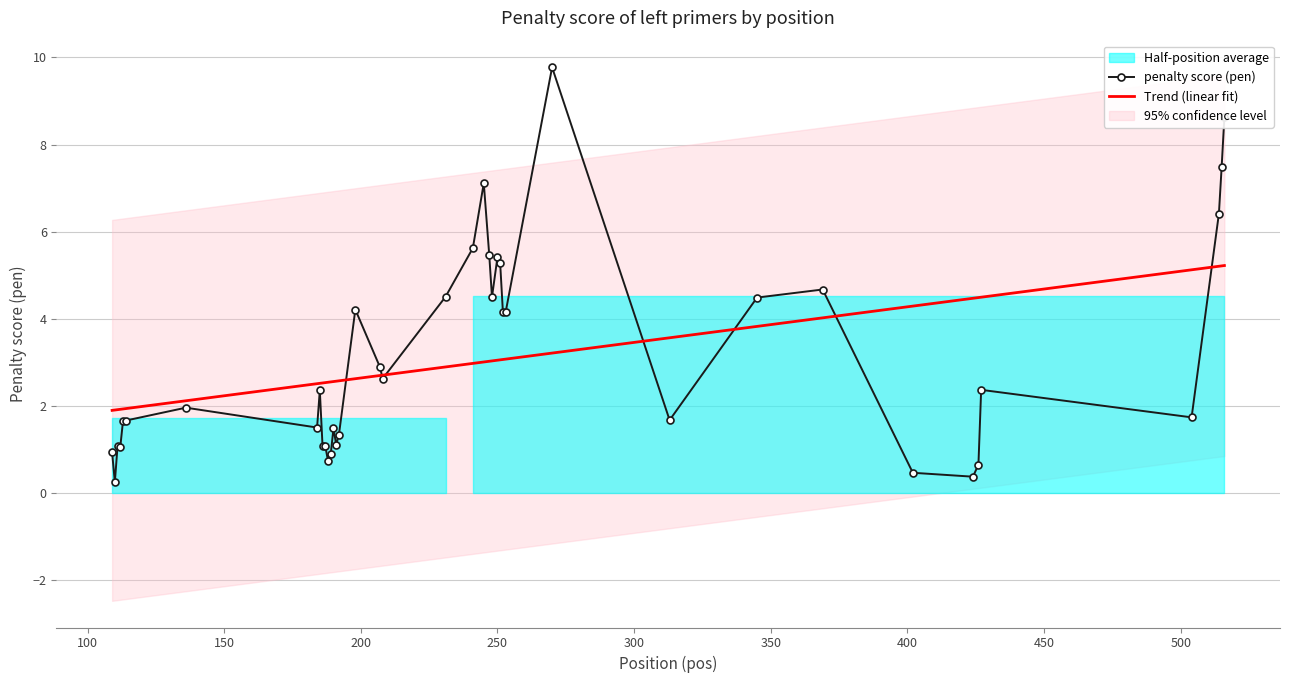

True or false: Trend (linear fit) has more than 2 points higher than both neighbors.

False